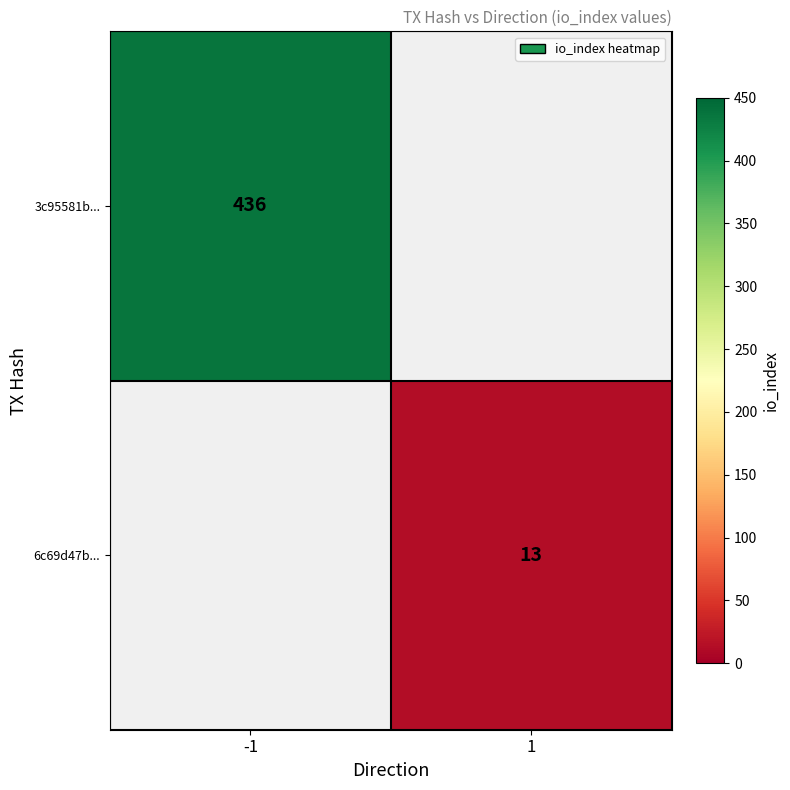

Between 1 and -1, which is larger?

-1